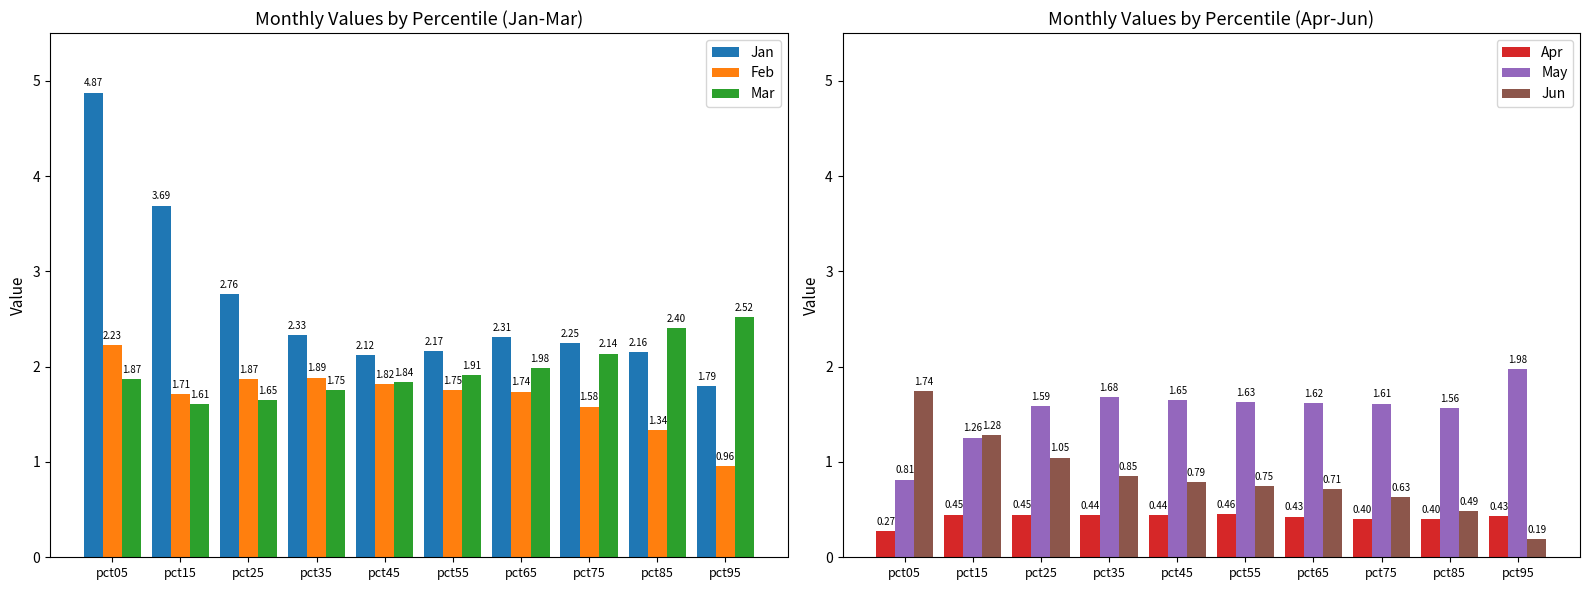

At which category is the sum across all series the highest?

pct05